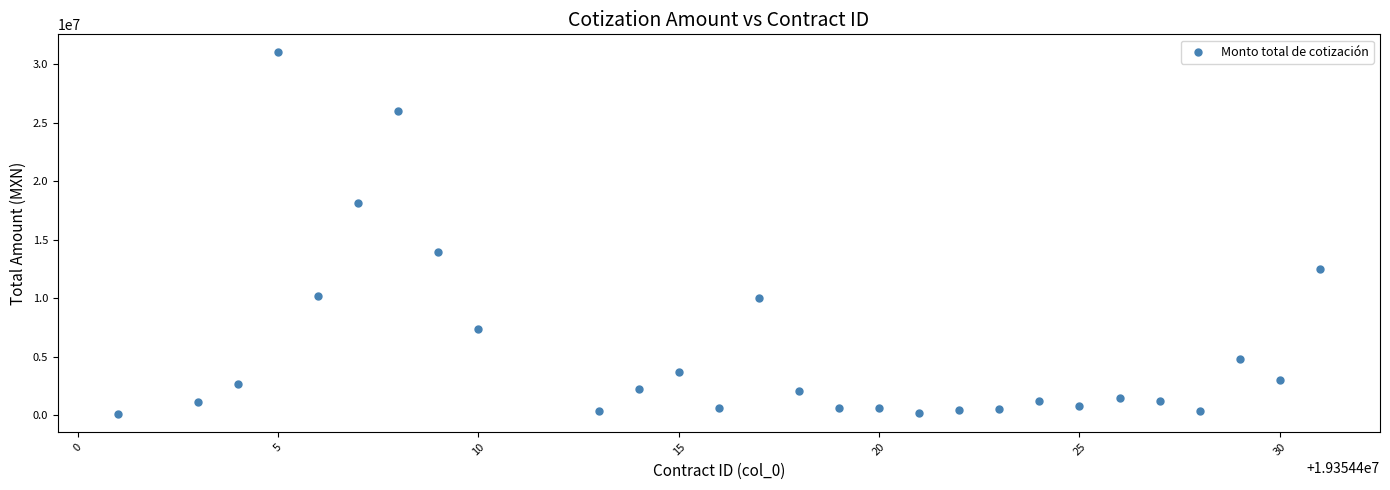

What is the range of Y values (max minus min)?

30884000.0